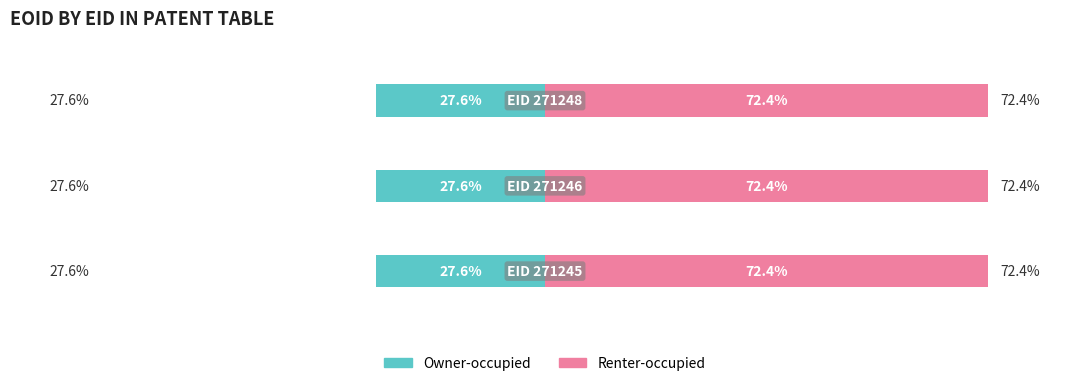

Reading left to right, transcribe all the data shown in this chart.

Owner-occupied: -27.6	-27.6	-27.6
Renter-occupied: 72.4	72.4	72.4